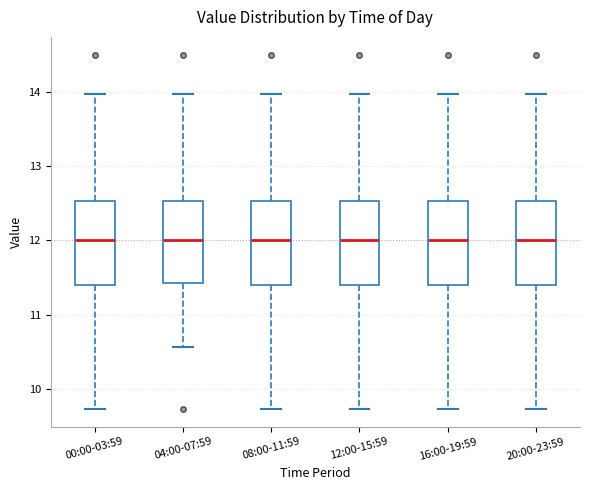

Reading left to right, read every box against the y-axis: the position of its median line, the range the box covers, and the ends of its whiskers. The values are not printed on the chart, so give them approximately, as read against the axis.

00:00-03:59: median 12.0, box 11.4 to 12.5, whiskers 9.7 to 14.0
04:00-07:59: median 12.0, box 11.4 to 12.5, whiskers 10.6 to 14.0
08:00-11:59: median 12.0, box 11.4 to 12.5, whiskers 9.7 to 14.0
12:00-15:59: median 12.0, box 11.4 to 12.5, whiskers 9.7 to 14.0
16:00-19:59: median 12.0, box 11.4 to 12.5, whiskers 9.7 to 14.0
20:00-23:59: median 12.0, box 11.4 to 12.5, whiskers 9.7 to 14.0